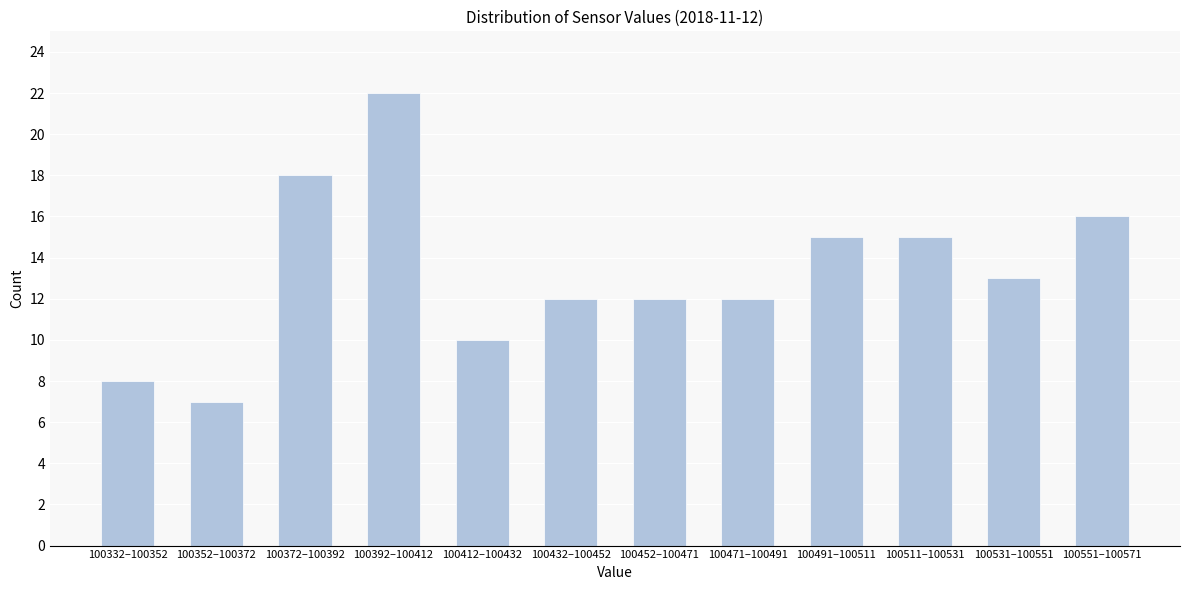

Reading right to left, extract all data points from this chart.

100551–100571=16	100531–100551=13	100511–100531=15	100491–100511=15	100471–100491=12	100452–100471=12	100432–100452=12	100412–100432=10	100392–100412=22	100372–100392=18	100352–100372=7	100332–100352=8